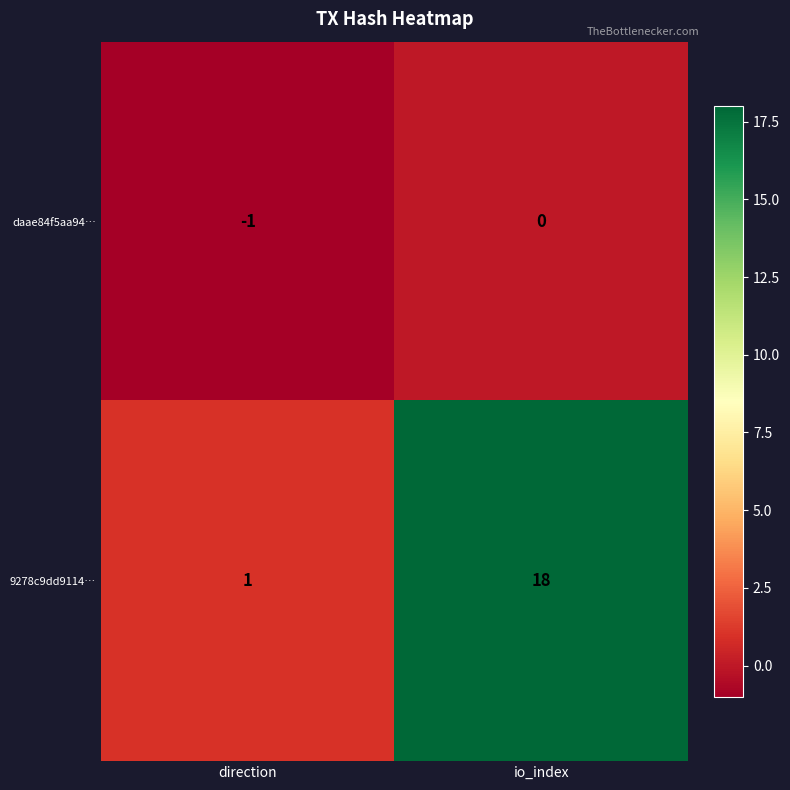

What is the difference between the 9278c9dd9114… values at direction and io_index?

17